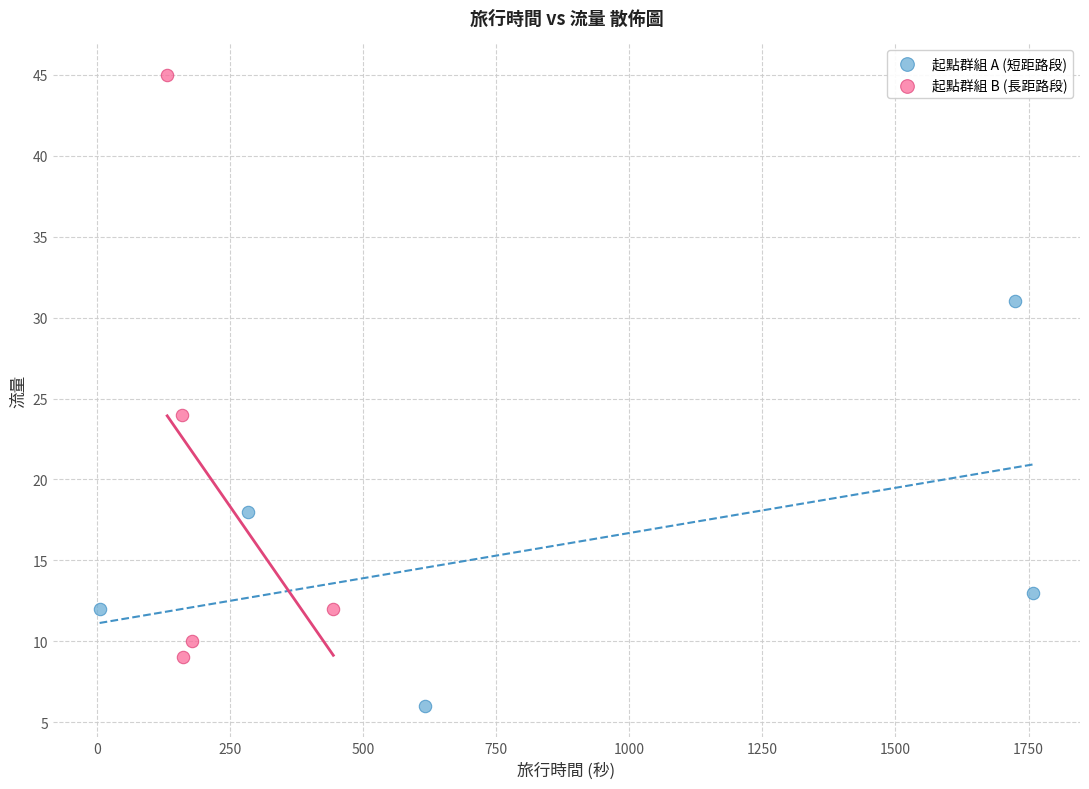

Which series contains the highest Y value?

起點群組 B (長距路段)